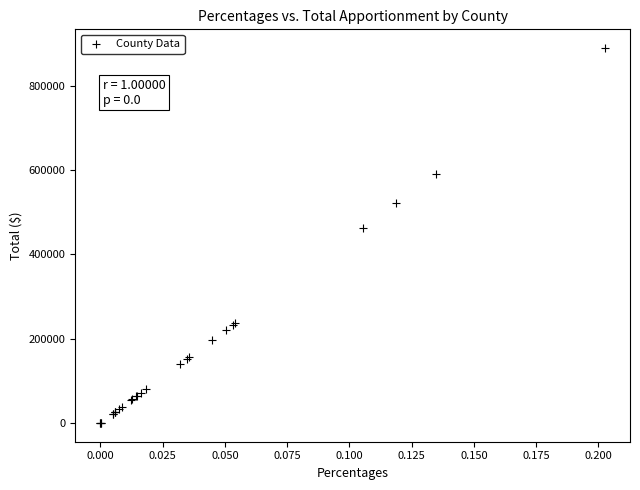

What Y value in the scatter plot is closest to 444392?

463305.4